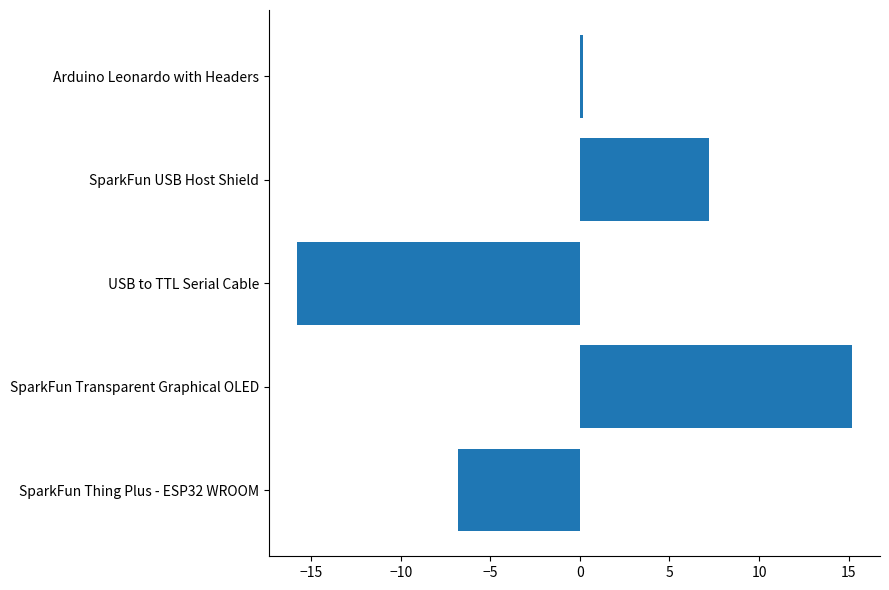

What is the difference between the maximum and minimum values?

31.0